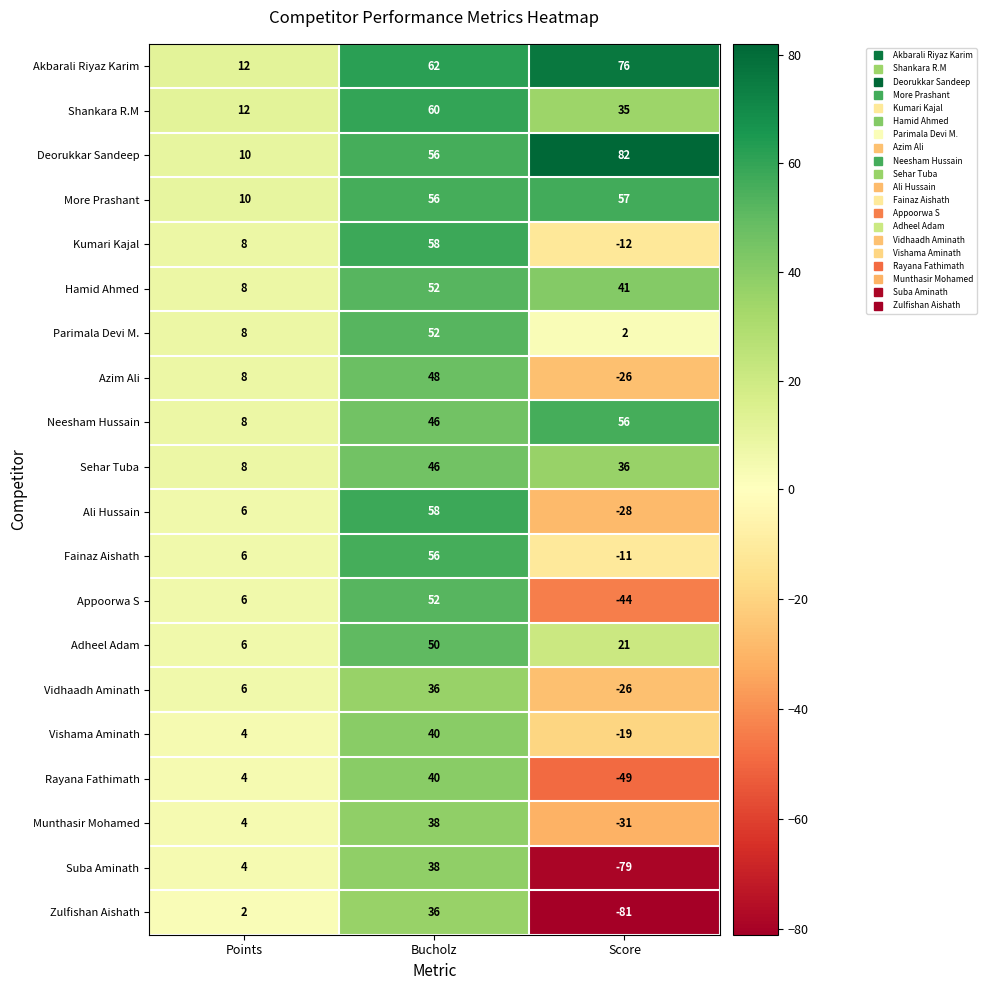

What is the spread (max minus min) of values at Score?

163